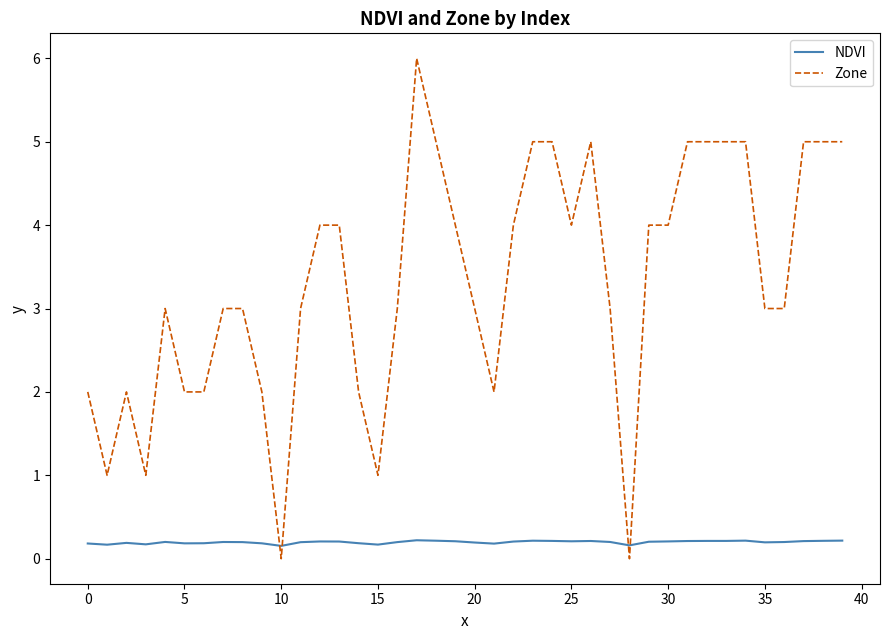

List the series in order of their peak value, highest first.

Zone, NDVI